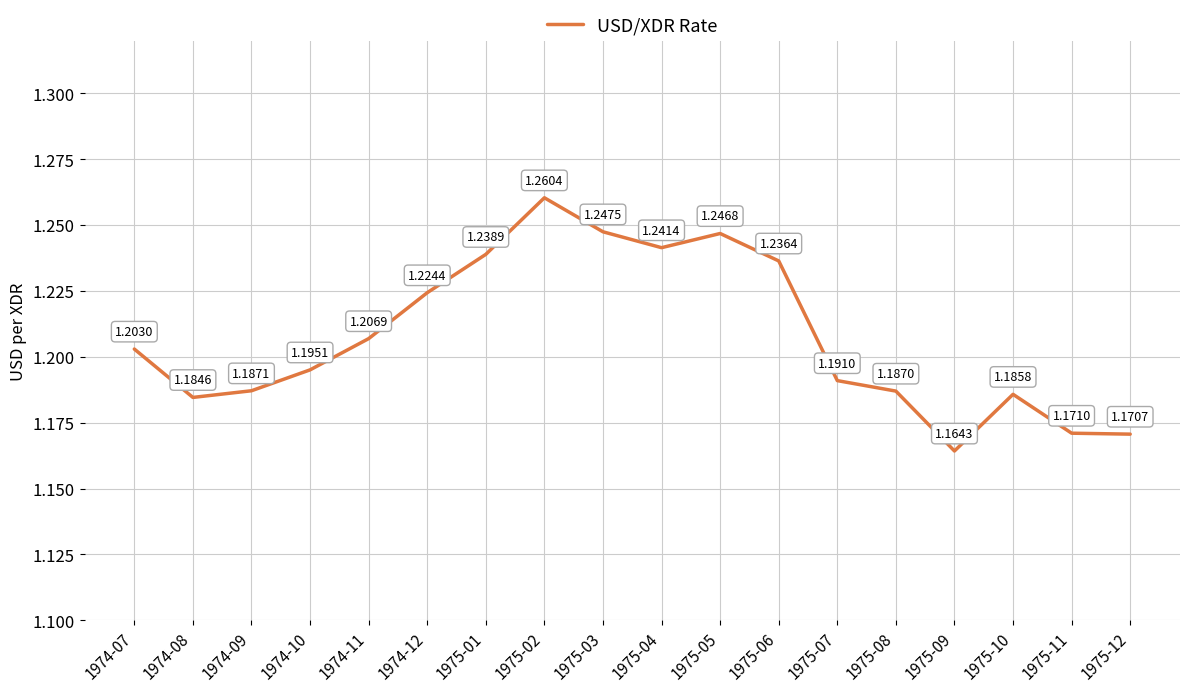

Rank the categories by value from highest to lowest.

1975-02, 1975-03, 1975-05, 1975-04, 1975-01, 1975-06, 1974-12, 1974-11, 1974-07, 1974-10, 1975-07, 1974-09, 1975-08, 1975-10, 1974-08, 1975-11, 1975-12, 1975-09